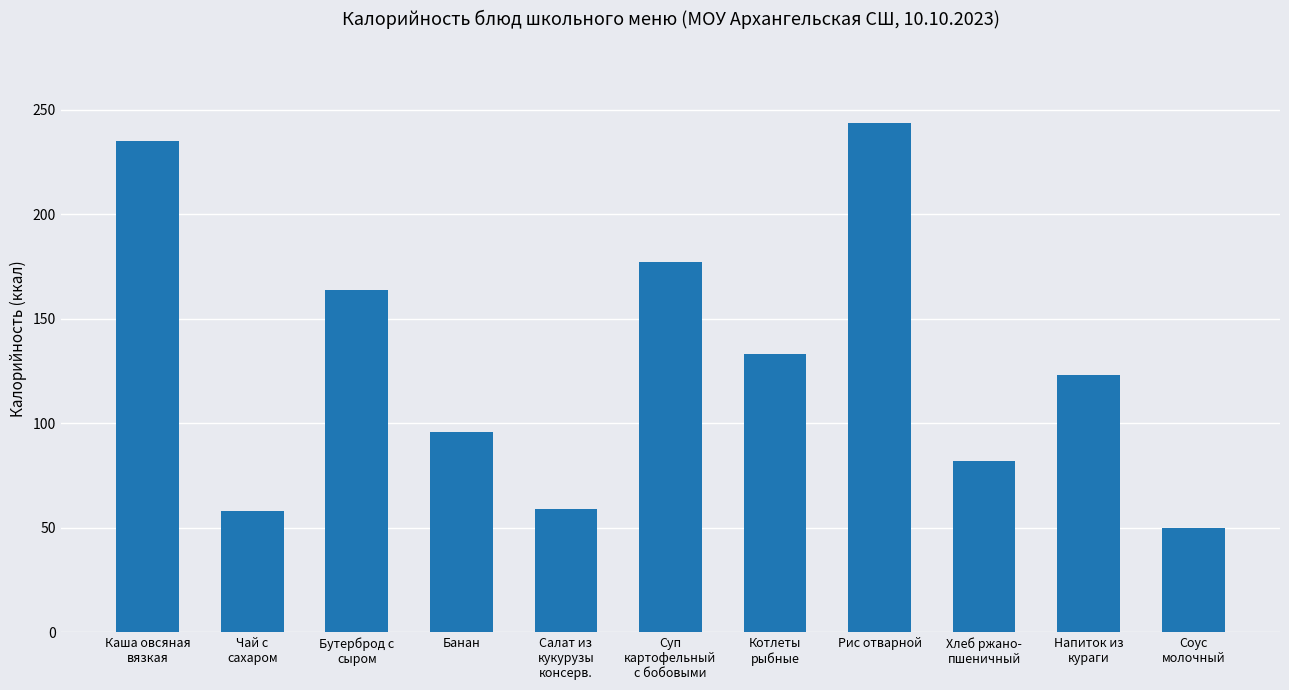

True or false: the data shows 177 at Суп
картофельный
с бобовыми.

True